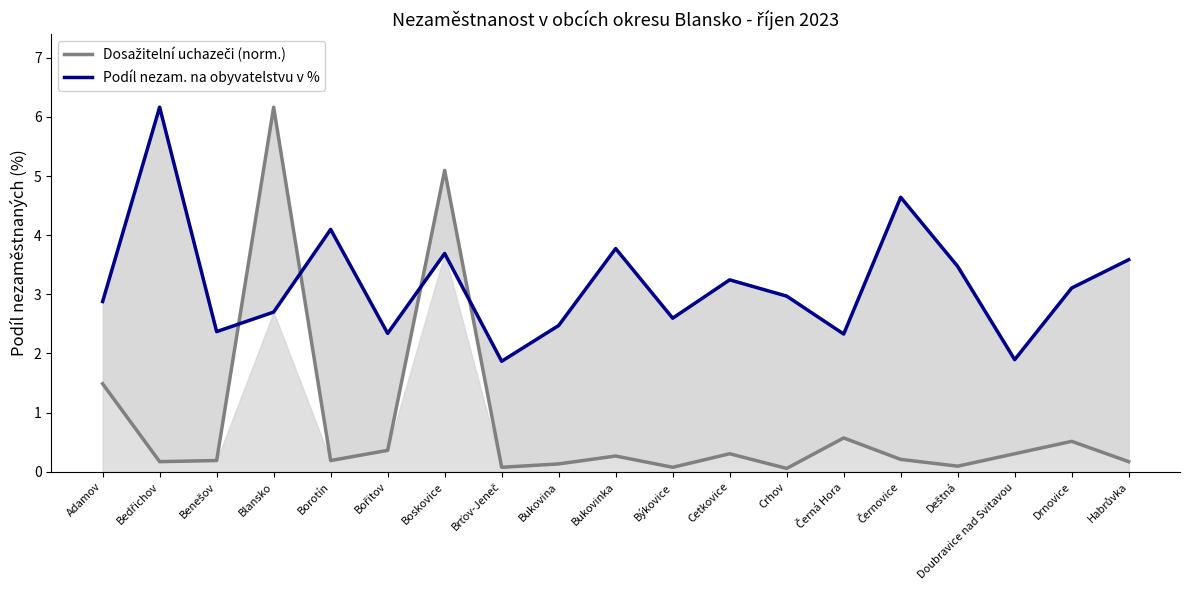

At which category is the sum across all series the highest?

Blansko